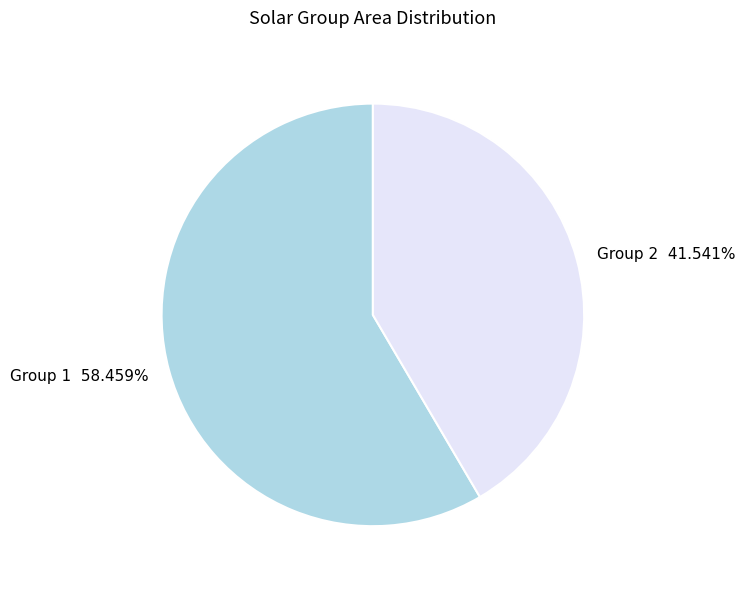

Is there any slice that represents more than half of the pie?

Yes